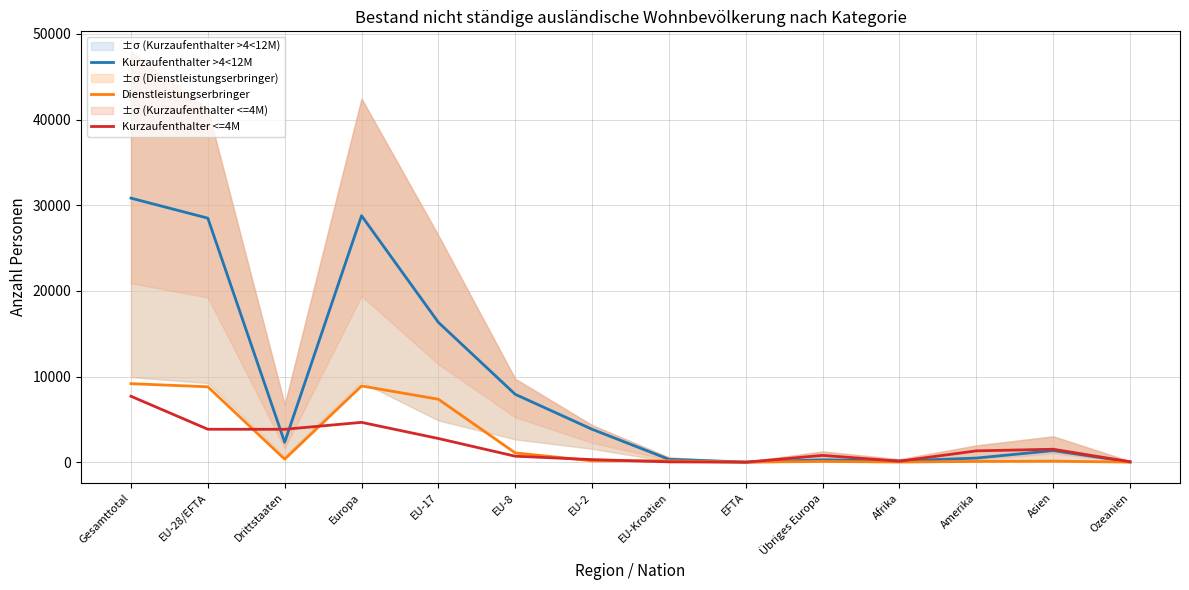

True or false: Kurzaufenthalter <=4M has more than 0 interior local peaks.

True